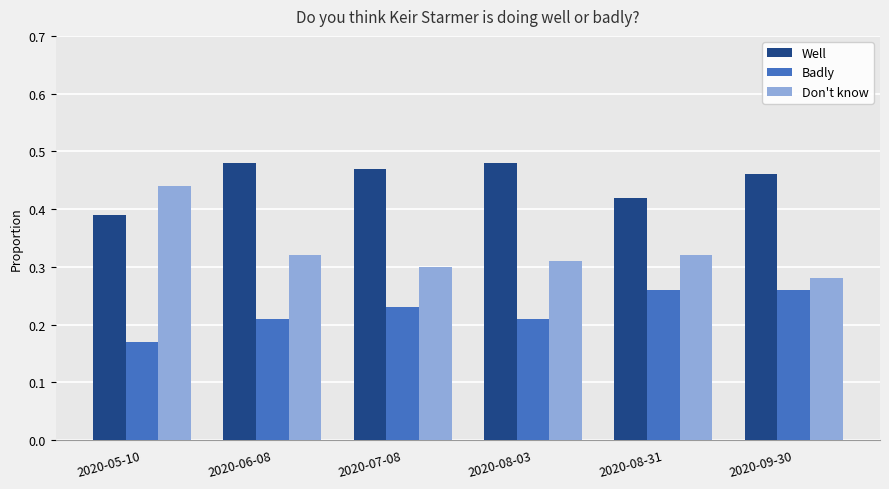

The Don't know series shows 0.4 at 2020-08-31. True or false?

False